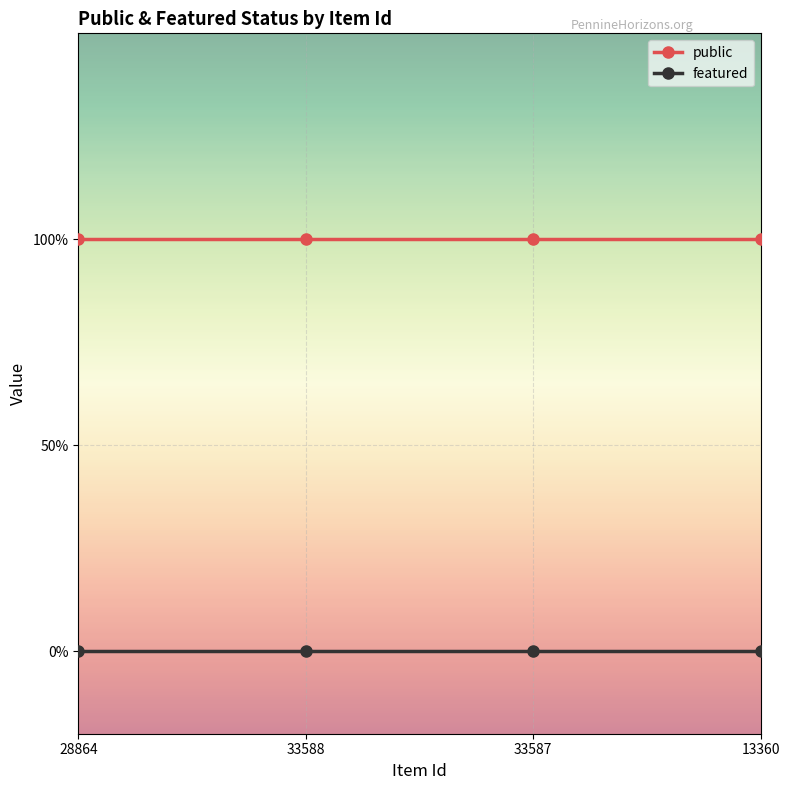

Which series has the largest total across all categories?

public